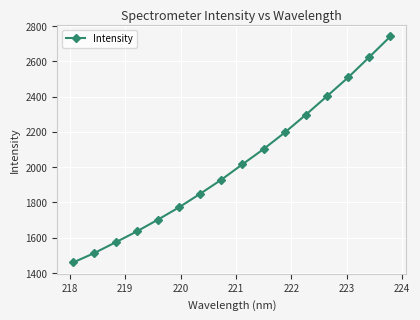

What is the difference between the maximum and second lowest values?

1228.7